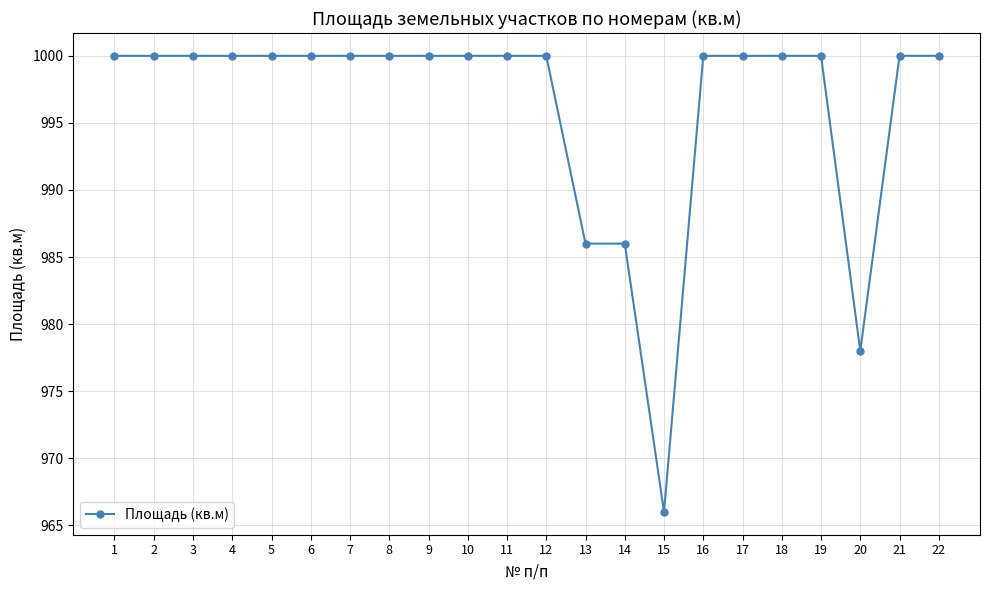

What is the minimum value shown in the chart?

966